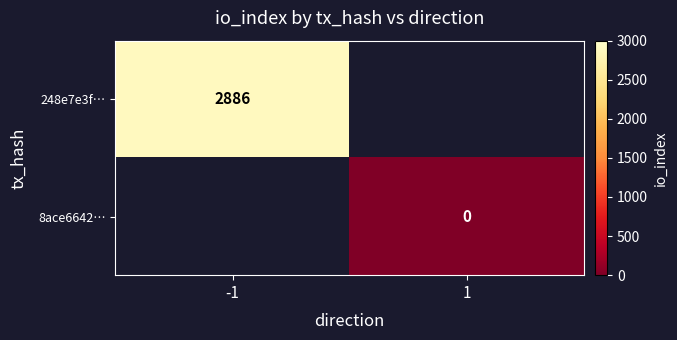

Count the number of data series in this chart.

2